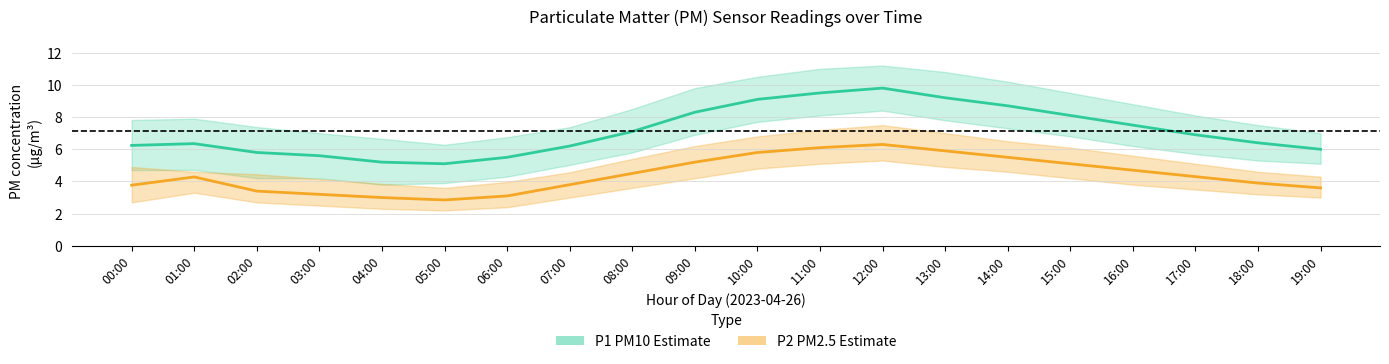

What is the smallest value displayed?

2.9